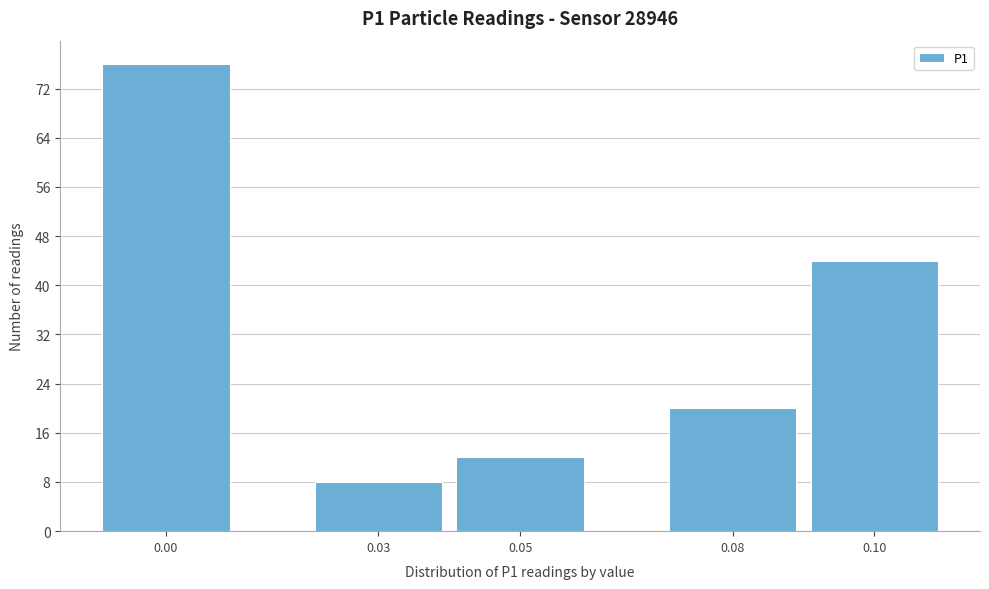

Reading right to left, transcribe all the data shown in this chart.

0.10=44	0.08=20	0.05=12	0.03=8	0.00=76